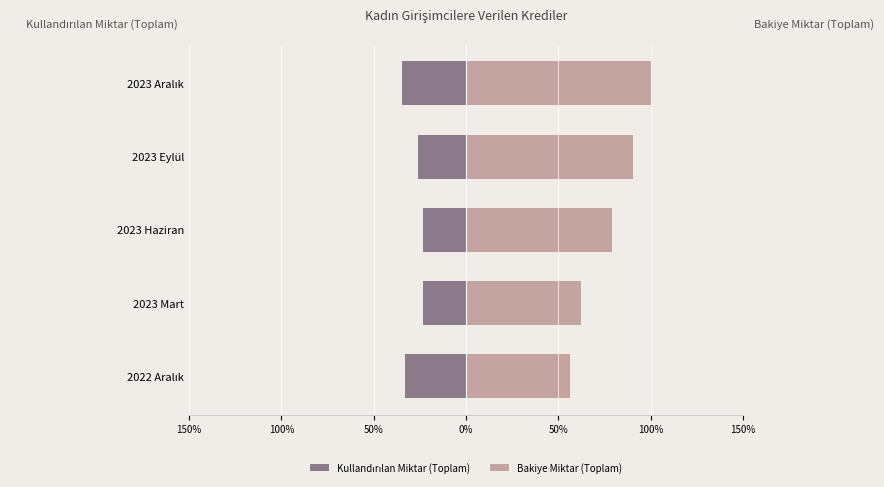

What is the sum of all Bakiye Miktar (Toplam) values?

388.0